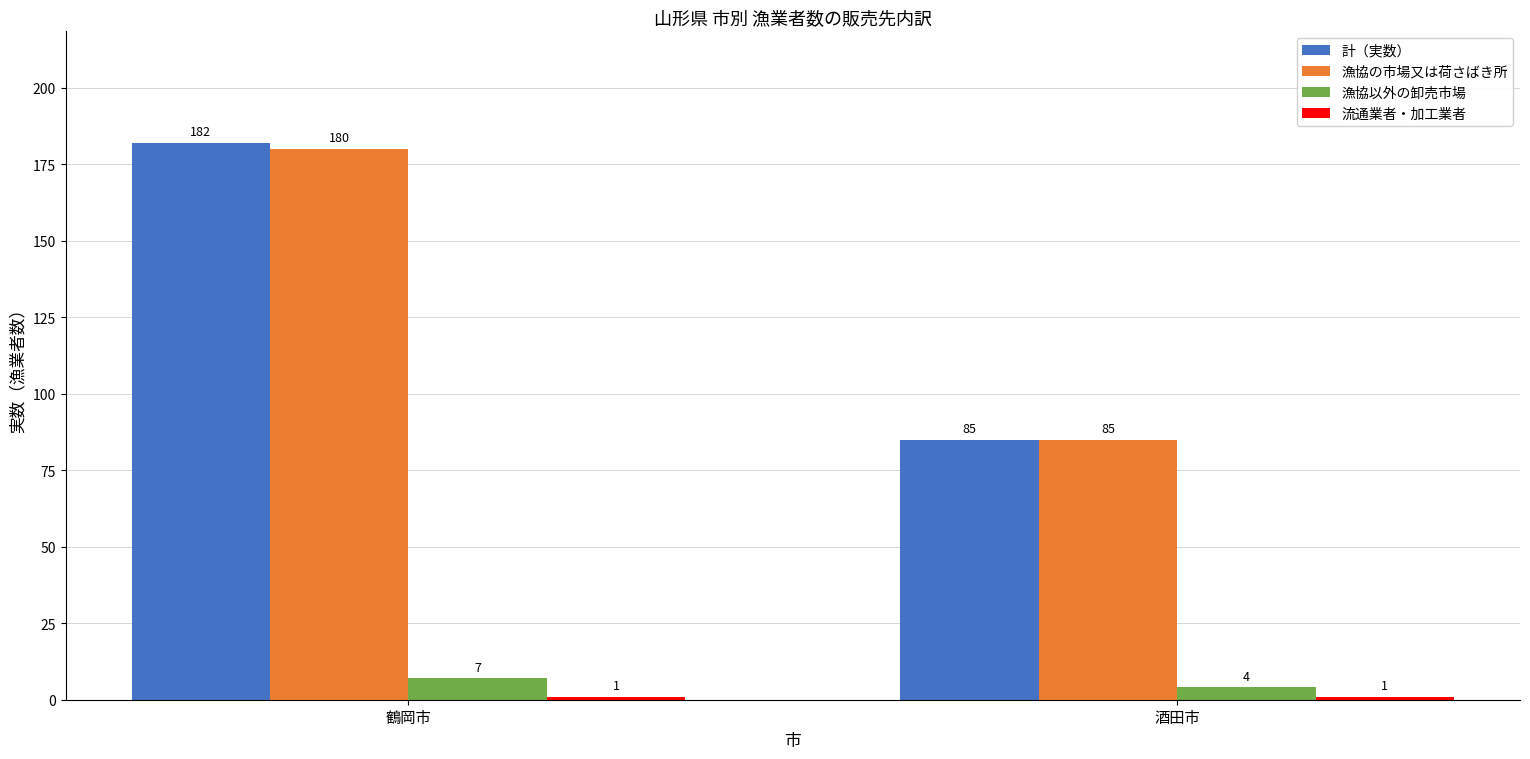

Between 鶴岡市 and 酒田市, which series saw the biggest shift?

計（実数）